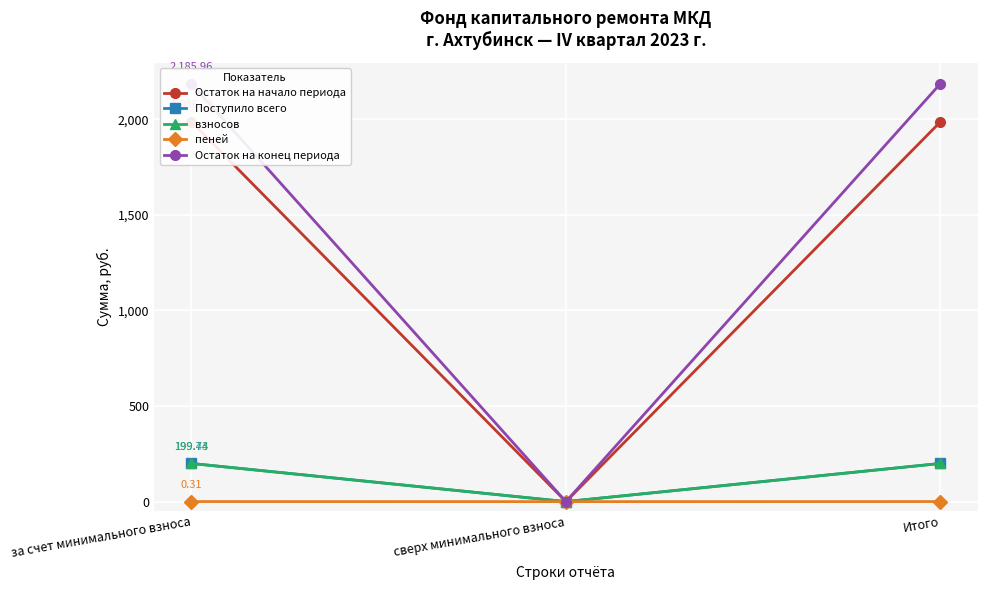

What is the label of the 3rd point from the right?

за счет минимального взноса